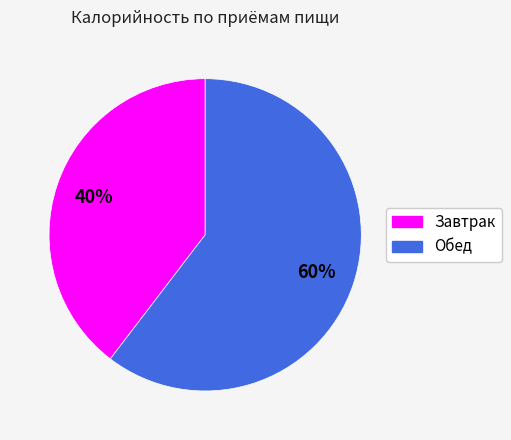

The Завтрак slice represents 40% of the pie. True or false?

True